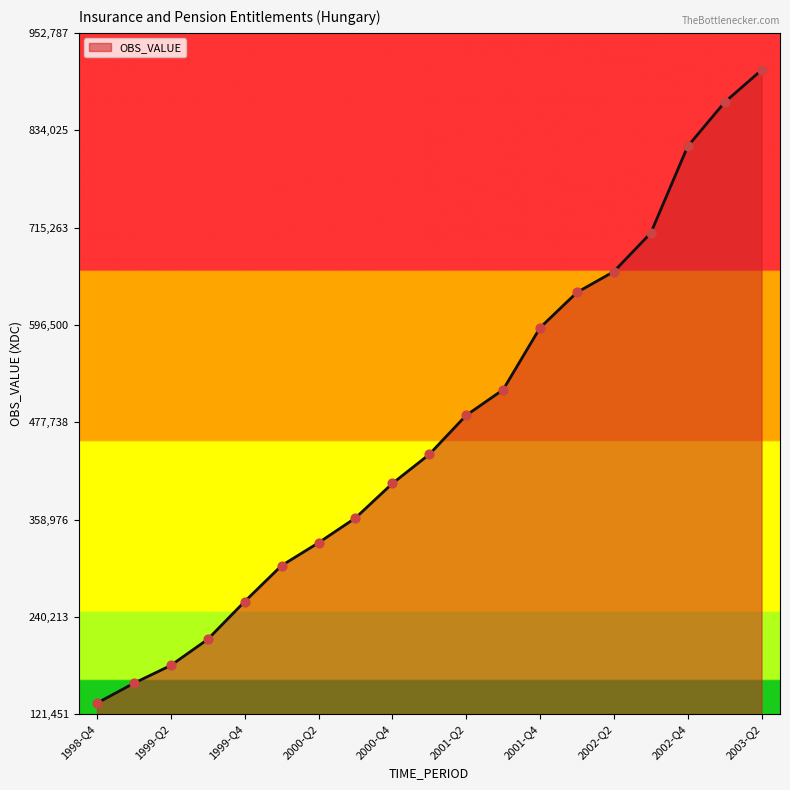

What is the maximum value shown in the chart?

907417